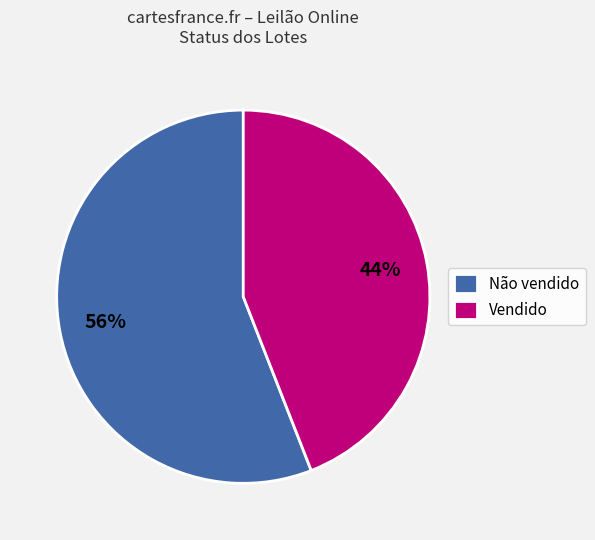

Count the number of slices in the pie.

2